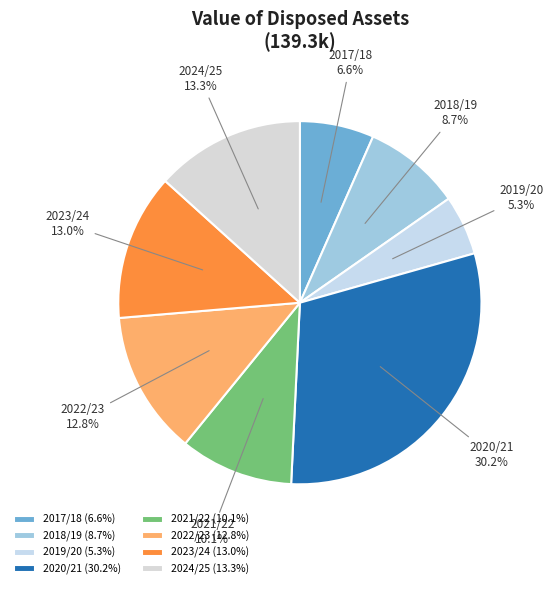

Is there any slice that represents more than half of the pie?

No